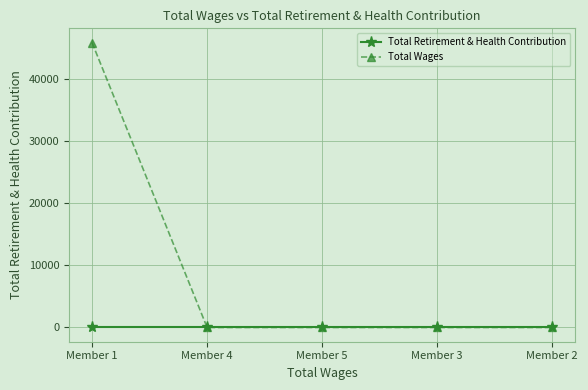

Is the value of Total Wages at Member 1 greater than the value of Total Retirement & Health Contribution at Member 1?

Yes